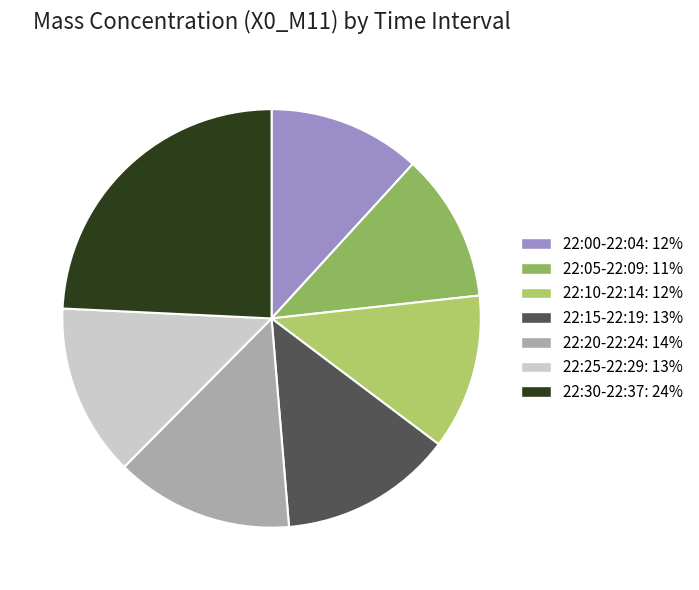

Is there a majority slice in this chart?

No